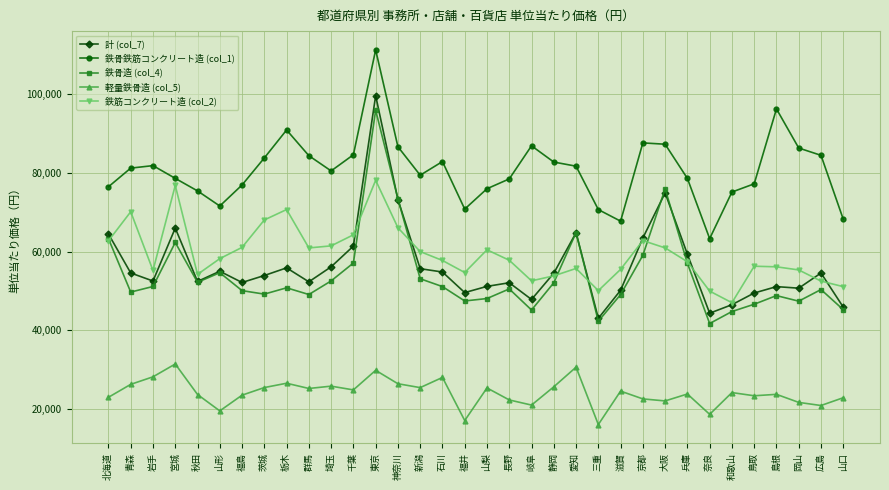

Which series has the largest total across all categories?

鉄骨鉄筋コンクリート造 (col_1)